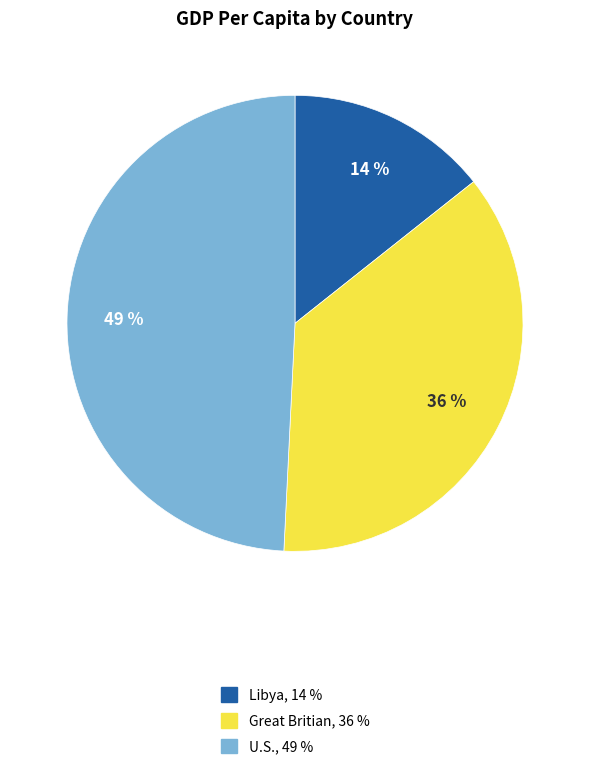

Is it true that Libya is 14% of the pie?

True